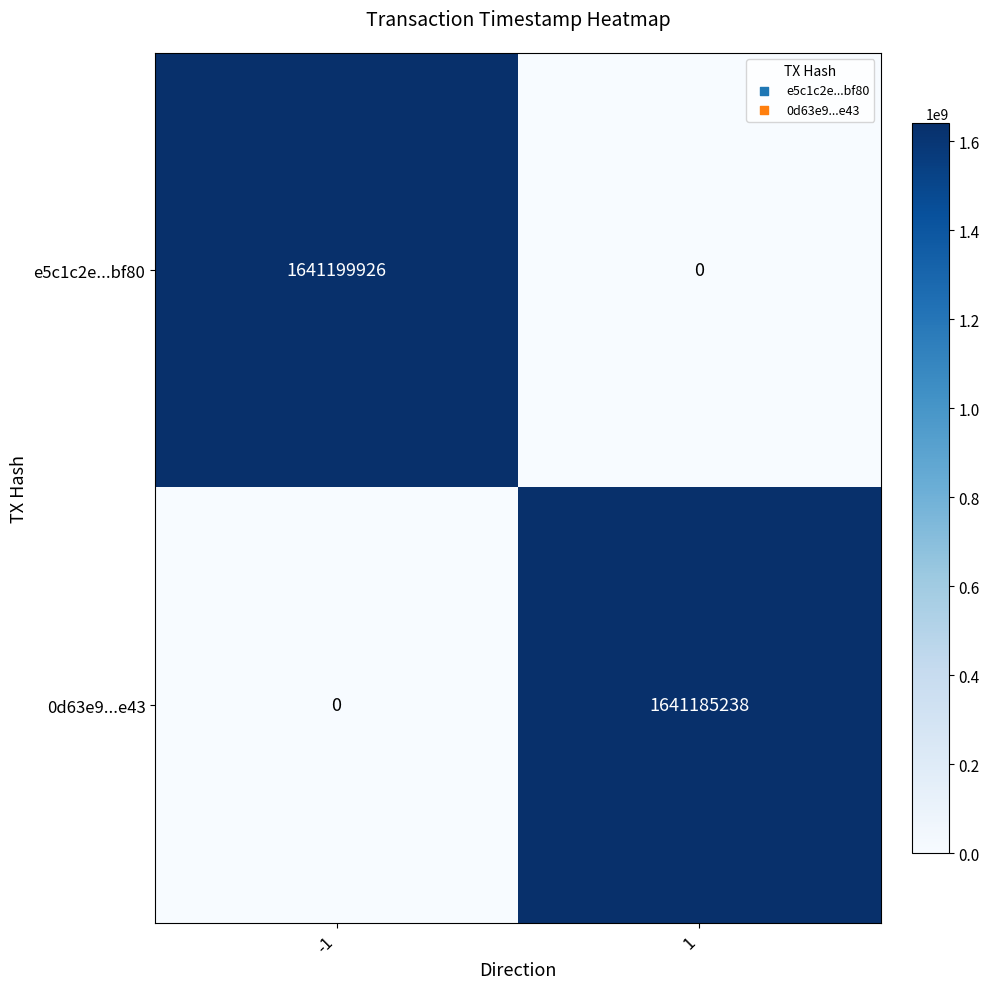

What is the difference between the 0d63e9...e43 values at -1 and 1?

1641185238